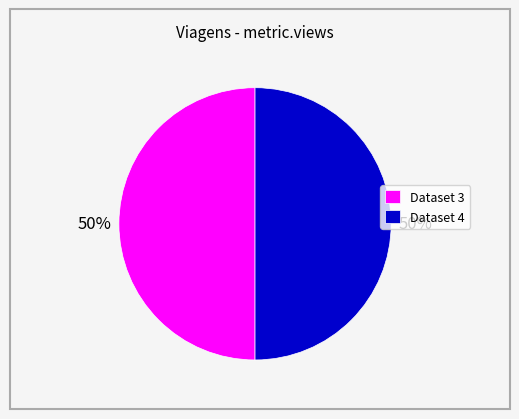

Combined, do Dataset 3 and Dataset 4 account for over 50%?

Yes